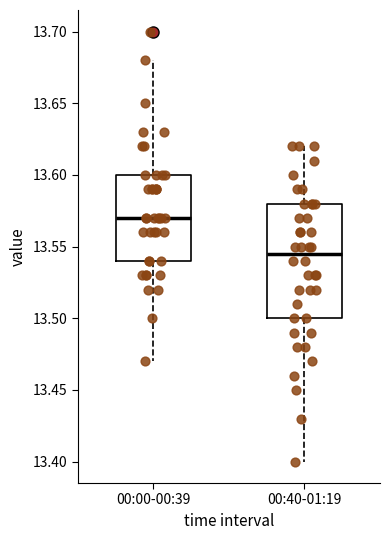

Which box's median line is the lowest?

00:40-01:19